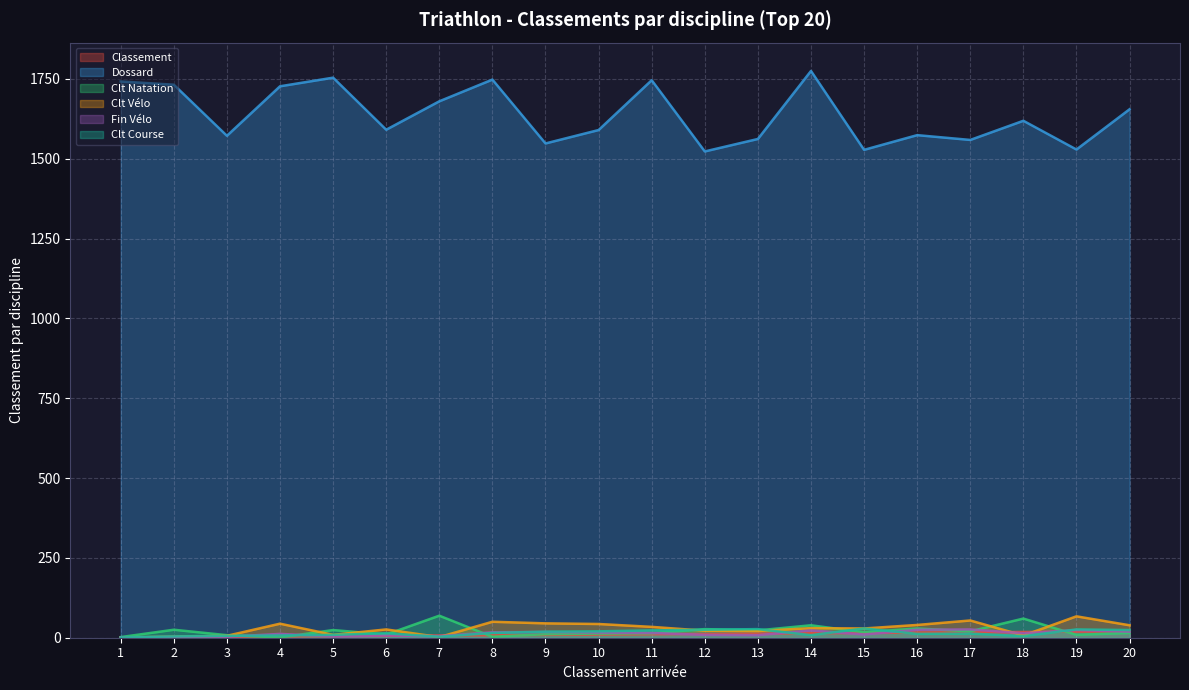

The Clt Course series shows 29 at 15. True or false?

True